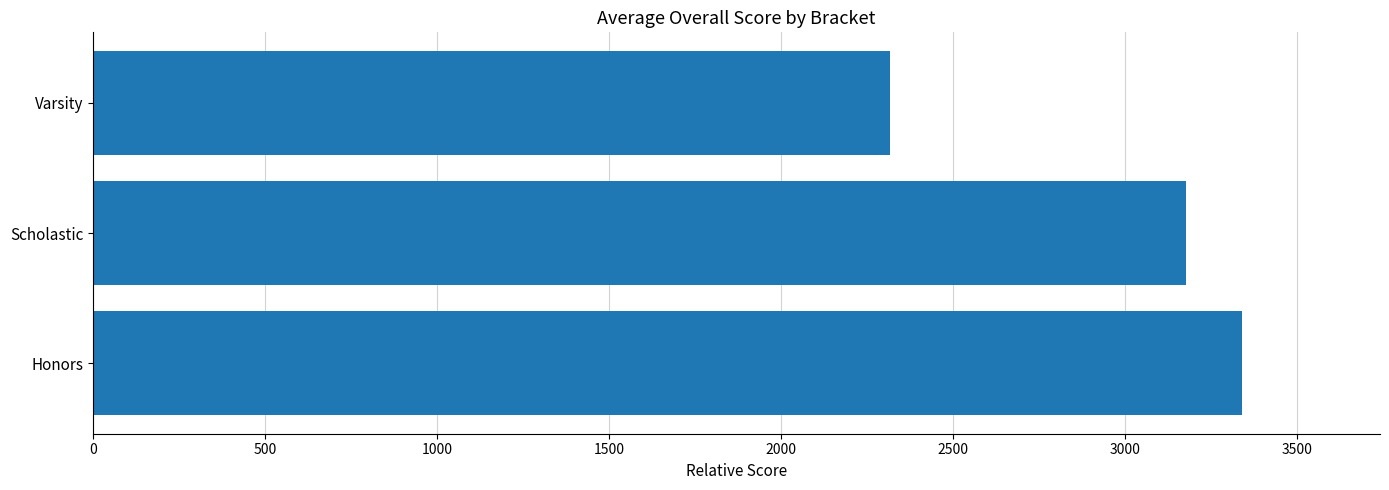

List the labels in order of value, largest first.

Honors, Scholastic, Varsity